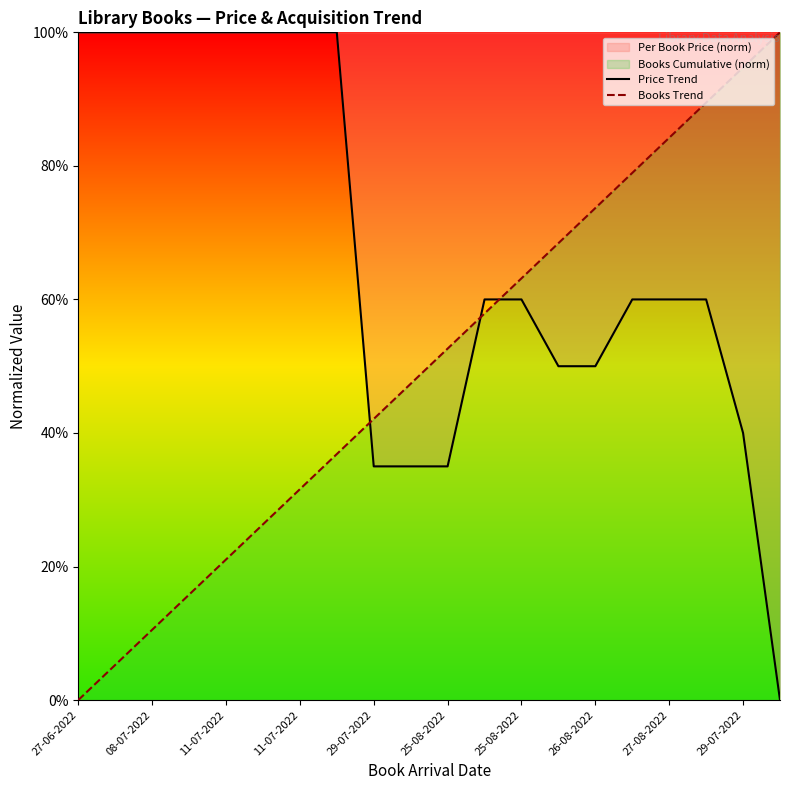

The Books Trend series shows 73.7 at 26-08-2022. True or false?

True